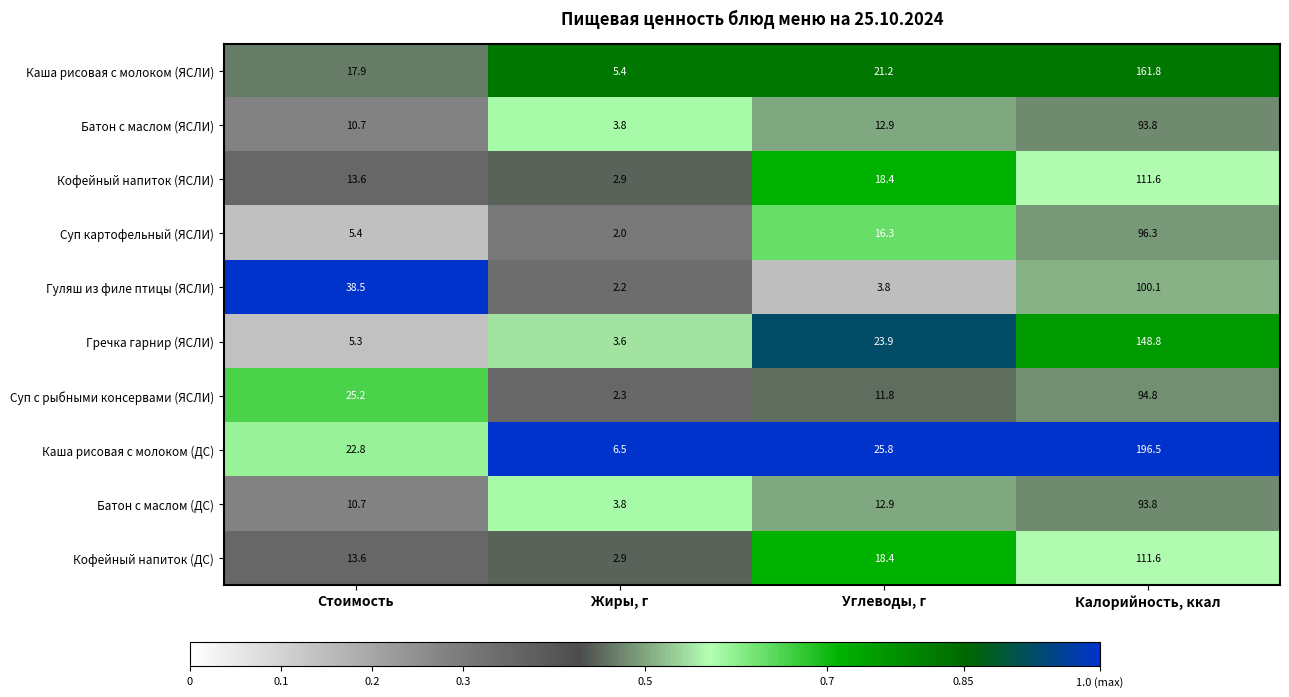

What is the smallest value displayed?

2.0